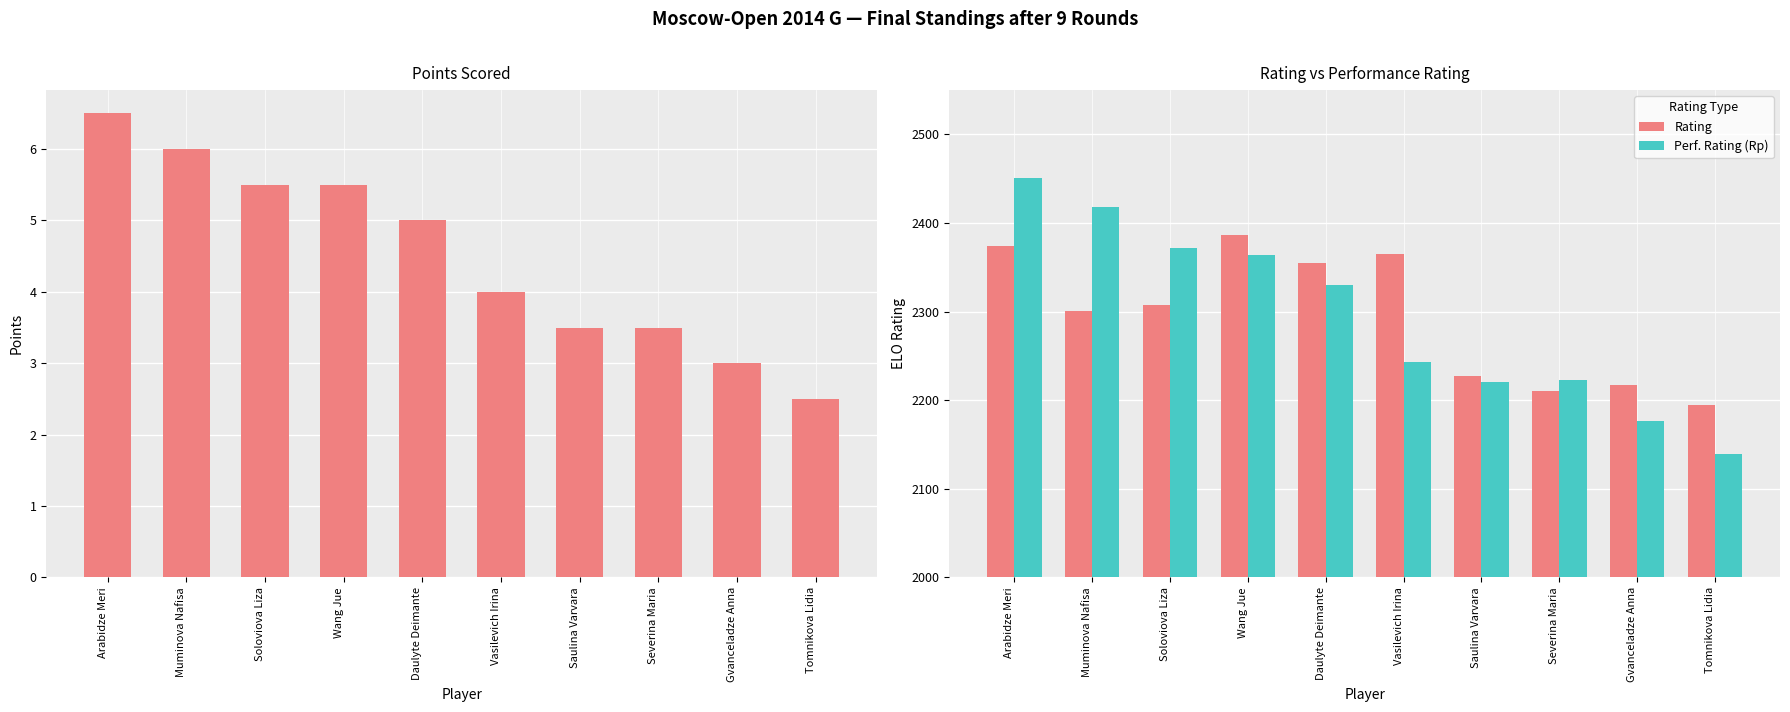

At which label is Perf. Rating (Rp) closest to 2295?

Daulyte Deimante